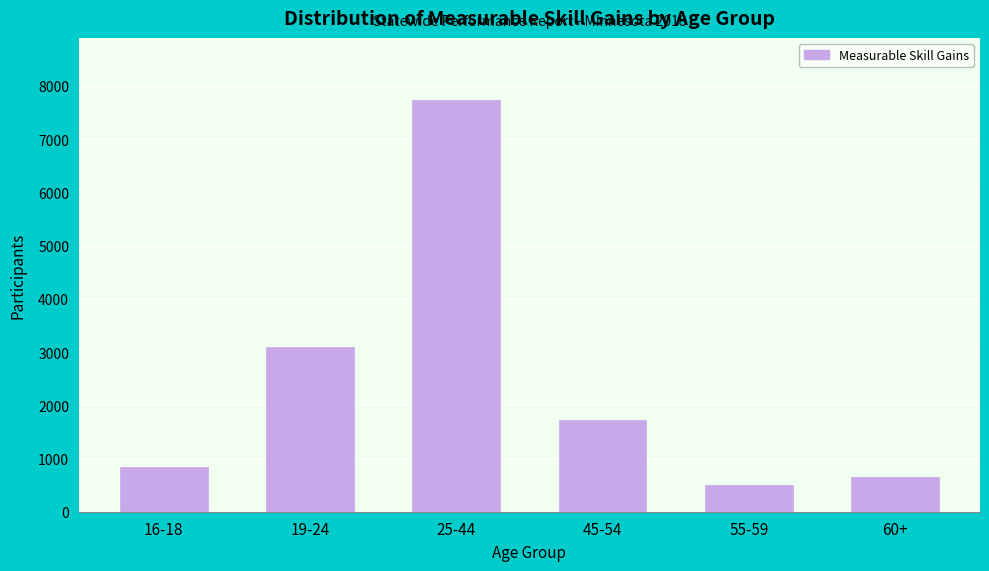

Reading left to right, extract all data points from this chart.

831	3099	7742	1731	500	651